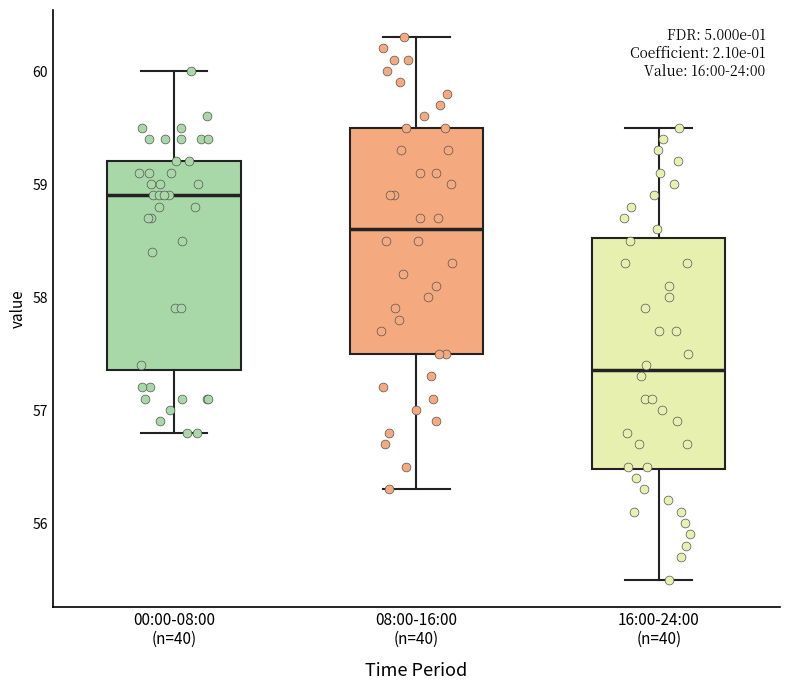

Reading left to right, read every box against the y-axis: the position of its median line, the range the box covers, and the ends of its whiskers. The values are not printed on the chart, so give them approximately, as read against the axis.

00:00-08:00 (n=40): median 58.9, box 57.4 to 59.2, whiskers 56.8 to 60.0
08:00-16:00 (n=40): median 58.6, box 57.5 to 59.5, whiskers 56.3 to 60.3
16:00-24:00 (n=40): median 57.4, box 56.5 to 58.5, whiskers 55.5 to 59.5